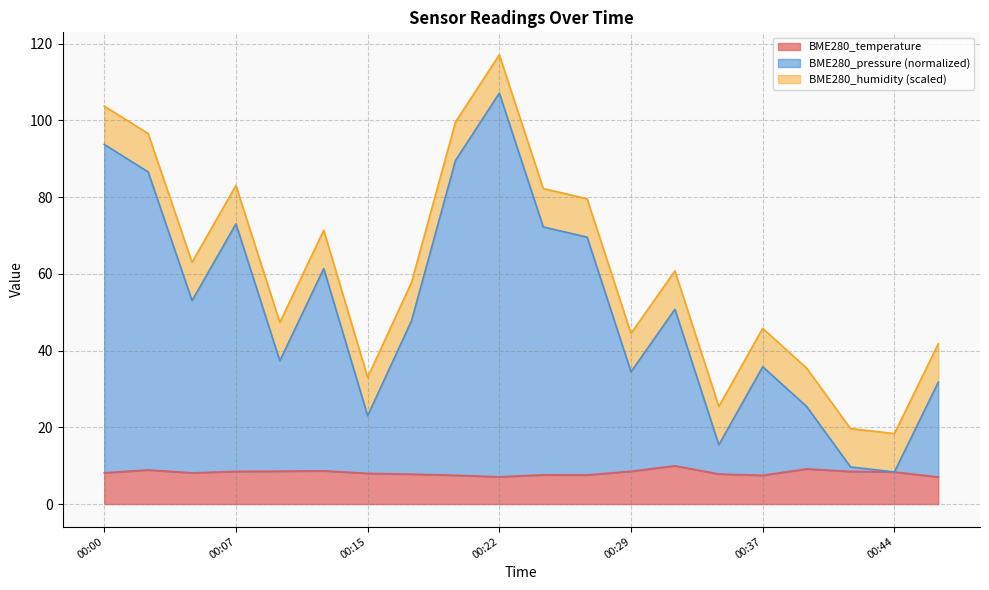

At which label does BME280_pressure reach its peak?

00:22